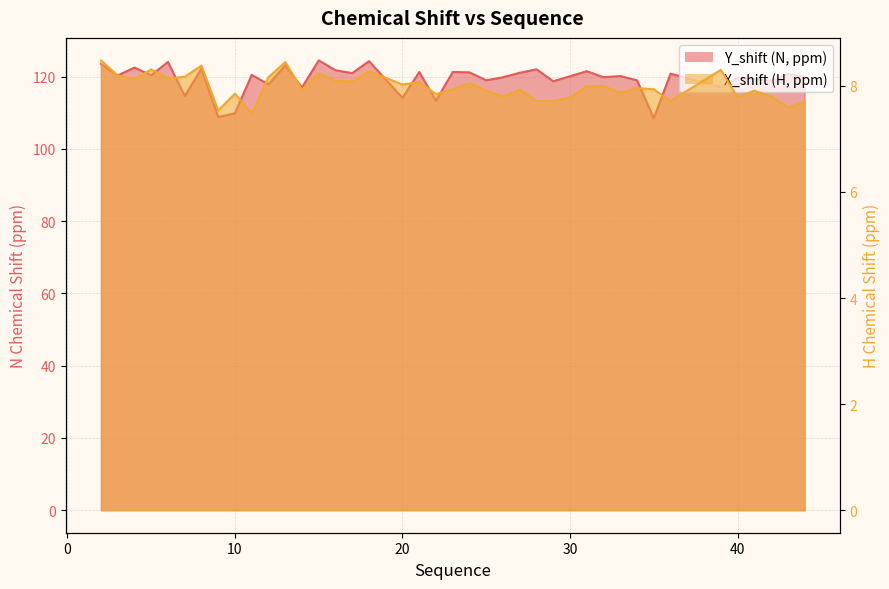

Which category has the highest value across all series?

15